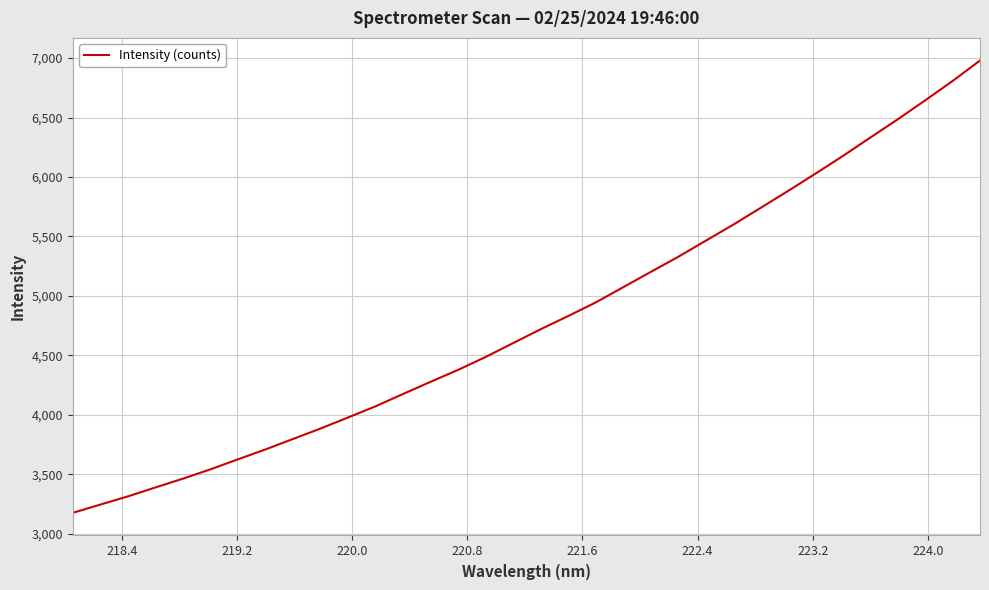

What is the greatest value displayed?

6979.8